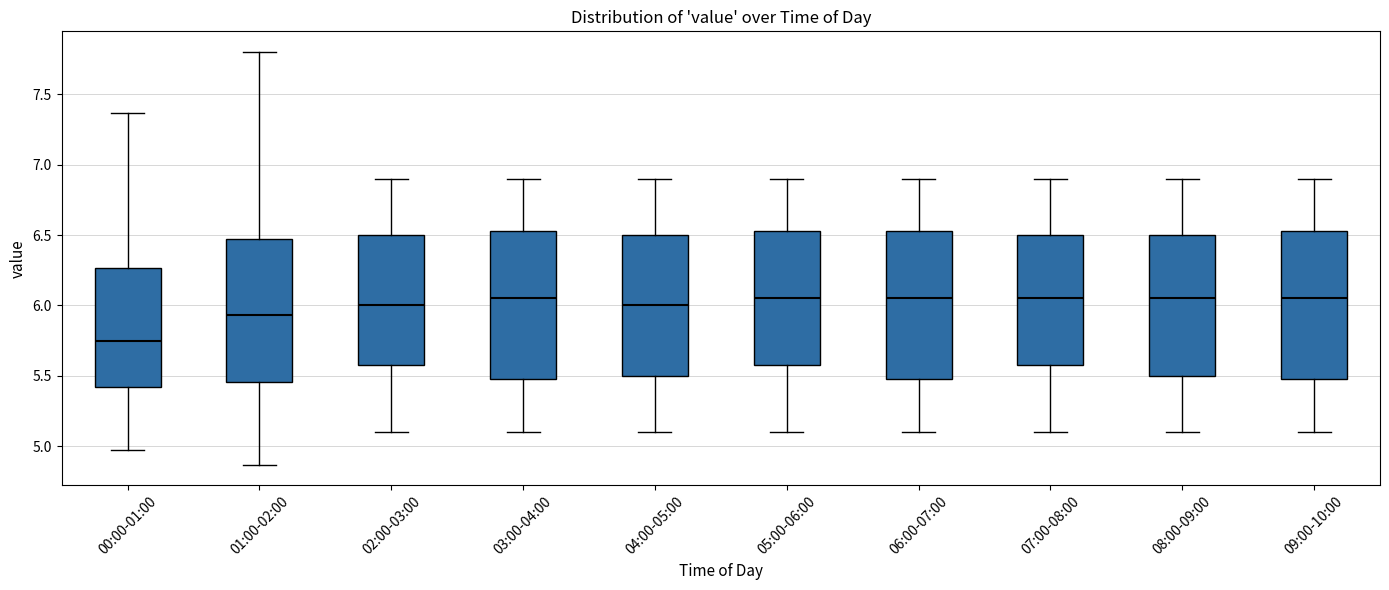

Reading left to right, transcribe this box plot: for each box, give where its median line is, the range the box spans, and where its two whiskers end, as read against the y-axis. The values are not printed on the chart, so give them approximately, as read against the axis.

00:00-01:00: median 5.75, box 5.40 to 6.25, whiskers 4.95 to 7.35
01:00-02:00: median 5.95, box 5.45 to 6.50, whiskers 4.85 to 7.80
02:00-03:00: median 6.00, box 5.60 to 6.50, whiskers 5.10 to 6.90
03:00-04:00: median 6.05, box 5.50 to 6.55, whiskers 5.10 to 6.90
04:00-05:00: median 6.00, box 5.50 to 6.50, whiskers 5.10 to 6.90
05:00-06:00: median 6.05, box 5.60 to 6.55, whiskers 5.10 to 6.90
06:00-07:00: median 6.05, box 5.50 to 6.55, whiskers 5.10 to 6.90
07:00-08:00: median 6.05, box 5.60 to 6.50, whiskers 5.10 to 6.90
08:00-09:00: median 6.05, box 5.50 to 6.50, whiskers 5.10 to 6.90
09:00-10:00: median 6.05, box 5.50 to 6.55, whiskers 5.10 to 6.90